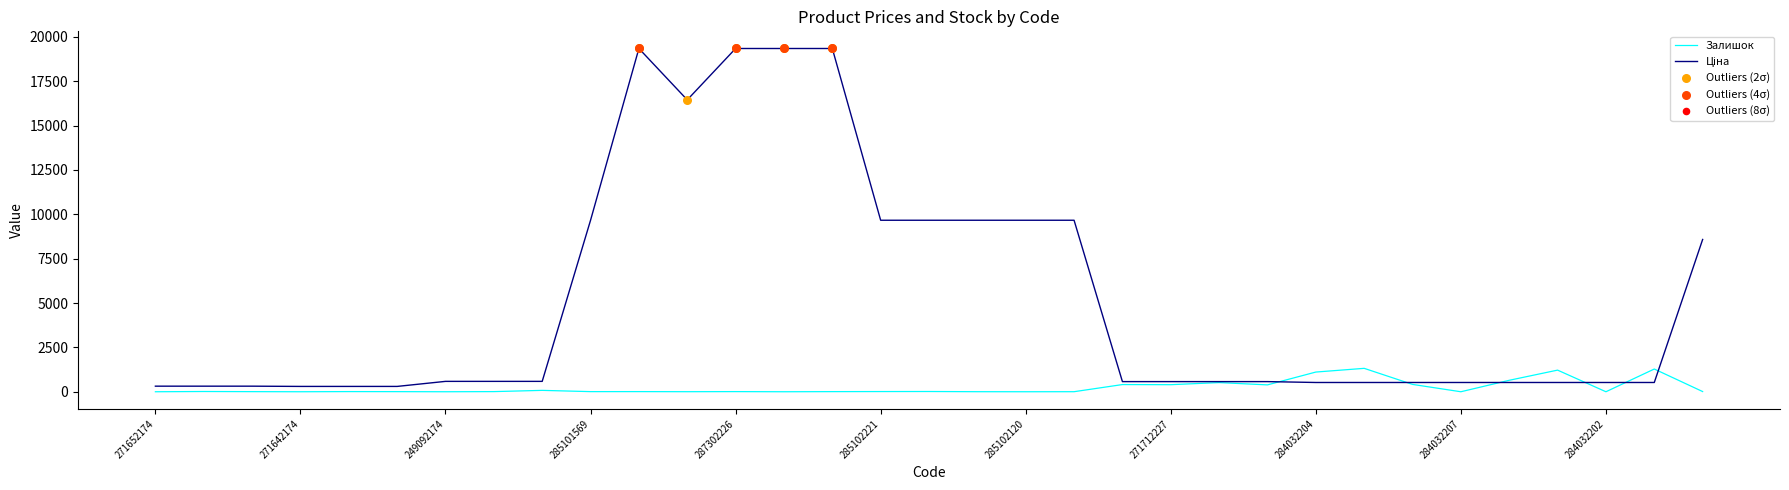

What is the greatest value displayed?

19343.1